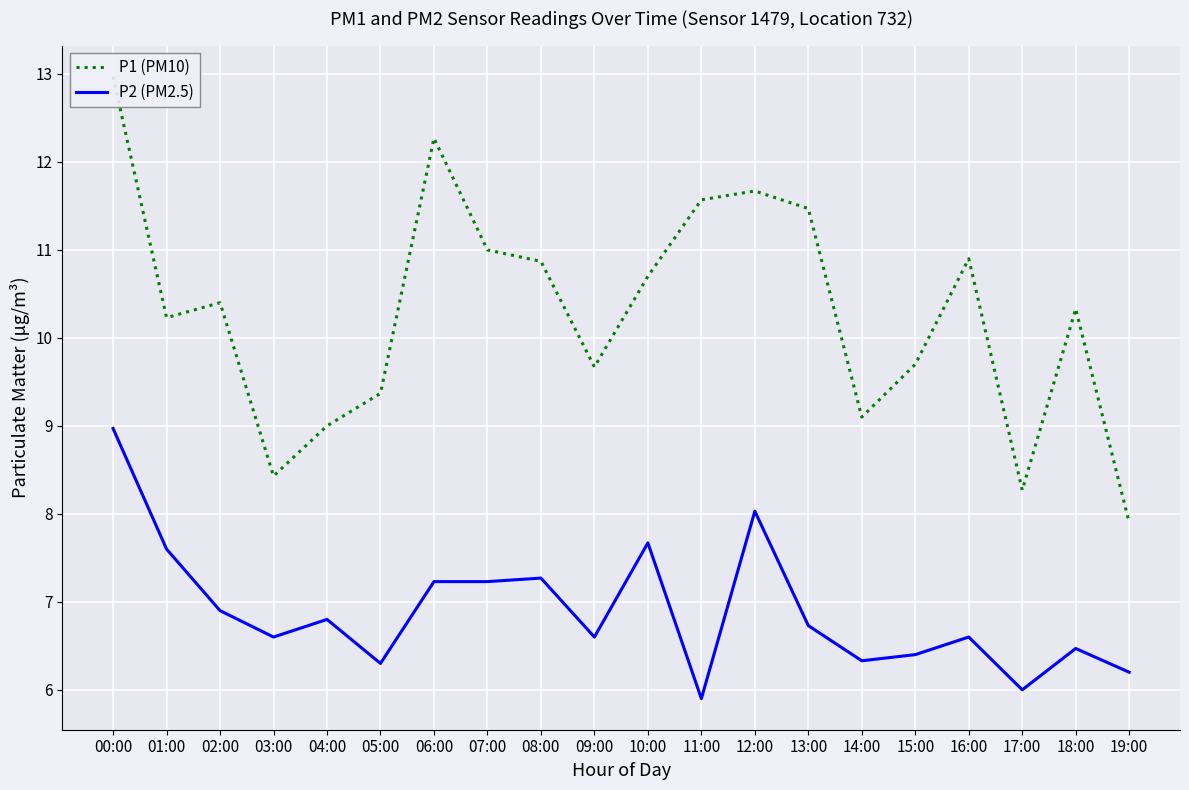

Which series changed the most between 08:00 and 13:00?

P1 (PM10)